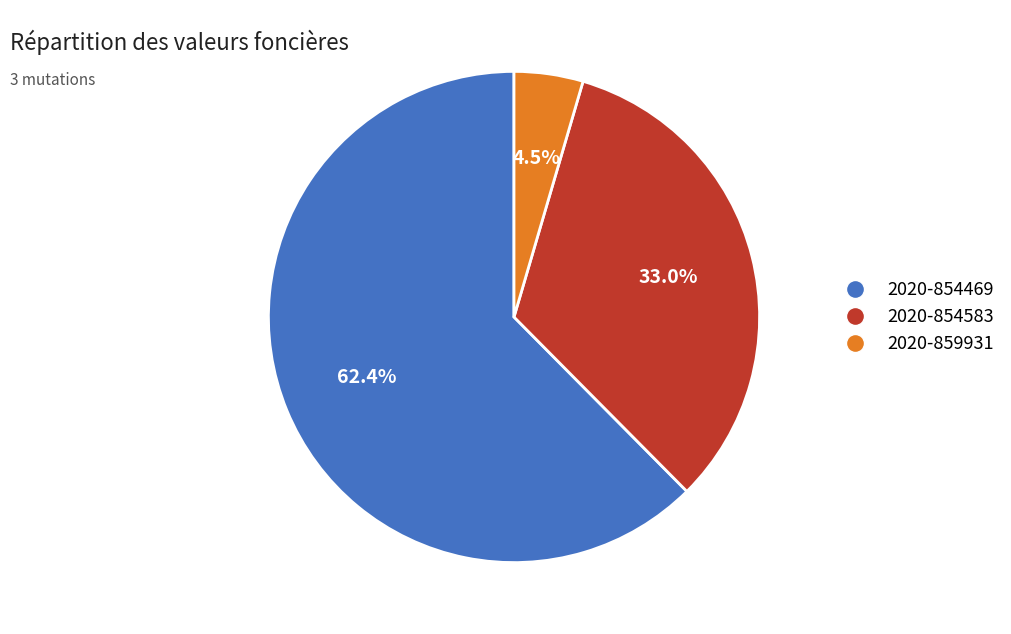

Which slice represents more than half of the pie?

2020-854469